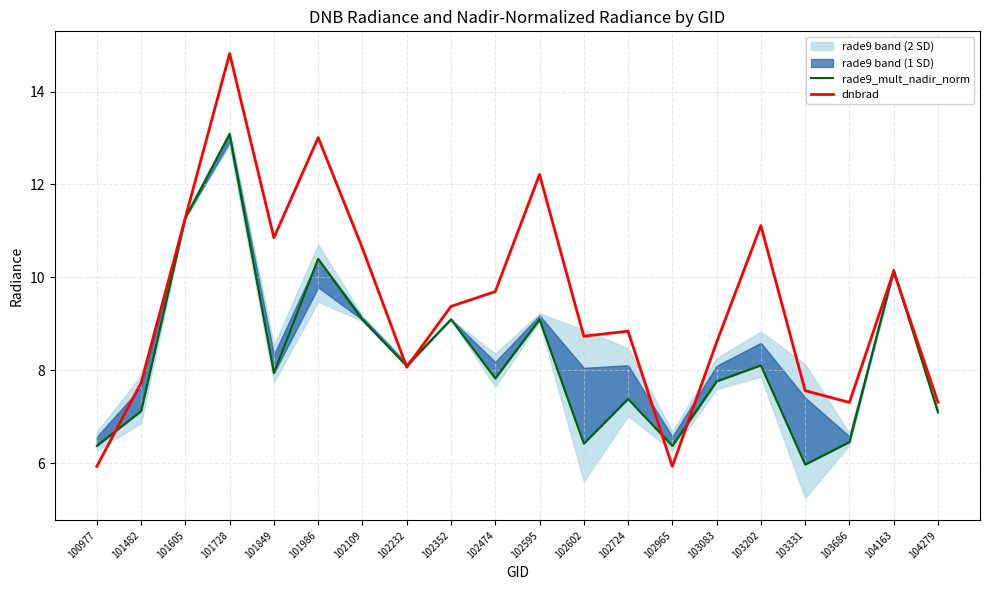

At which label does dnbrad reach its peak?

101728